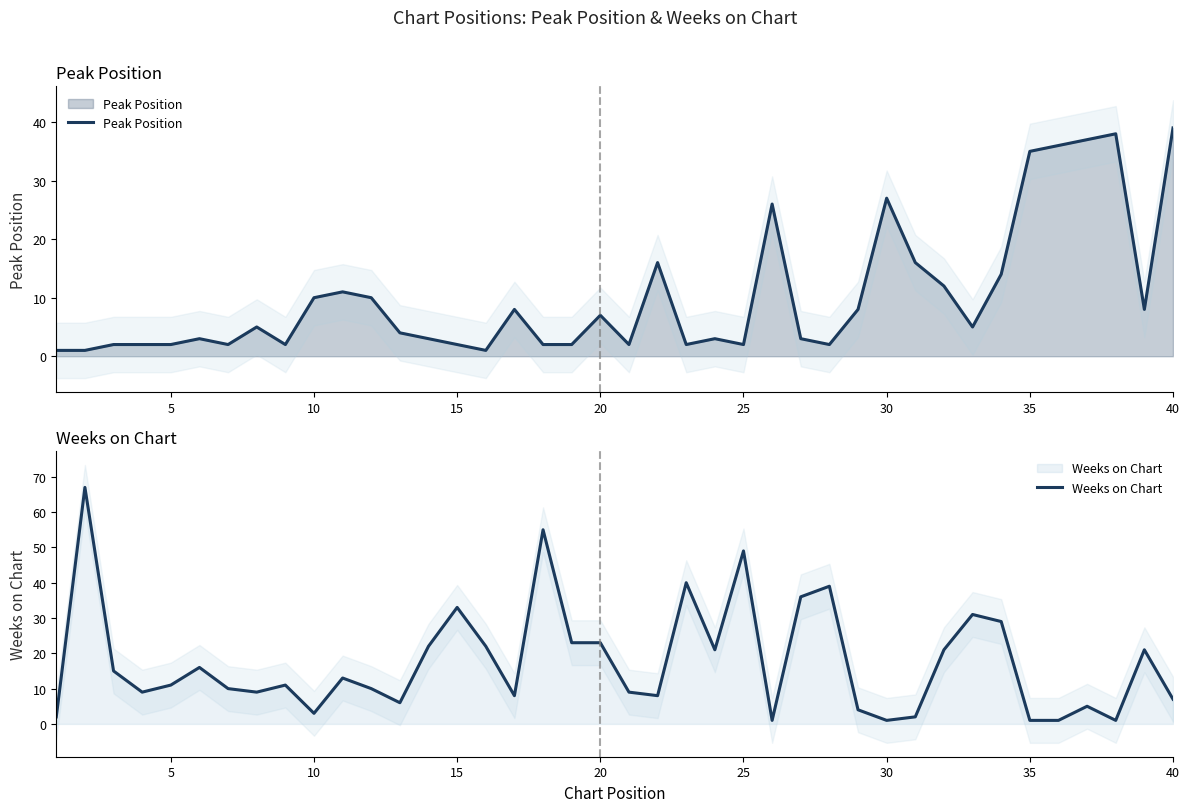

True or false: Weeks on Chart has a value of 29 at 13.

False